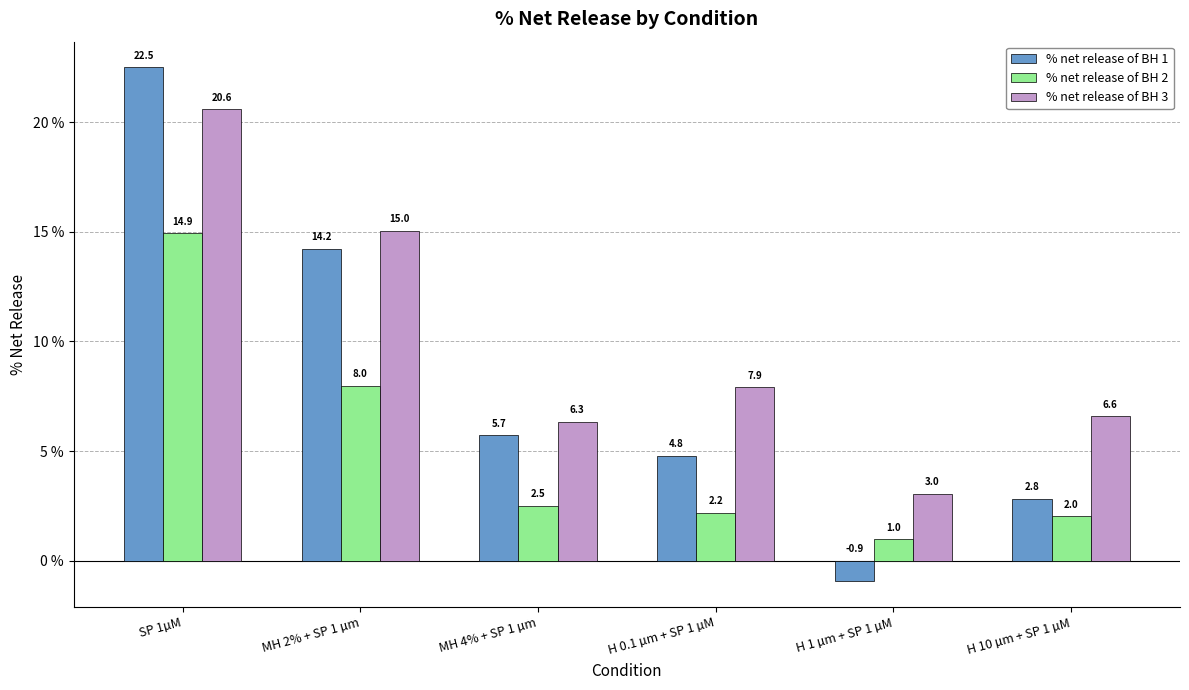

What is the spread (max minus min) of values at MH 4% + SP 1 µm?

3.8